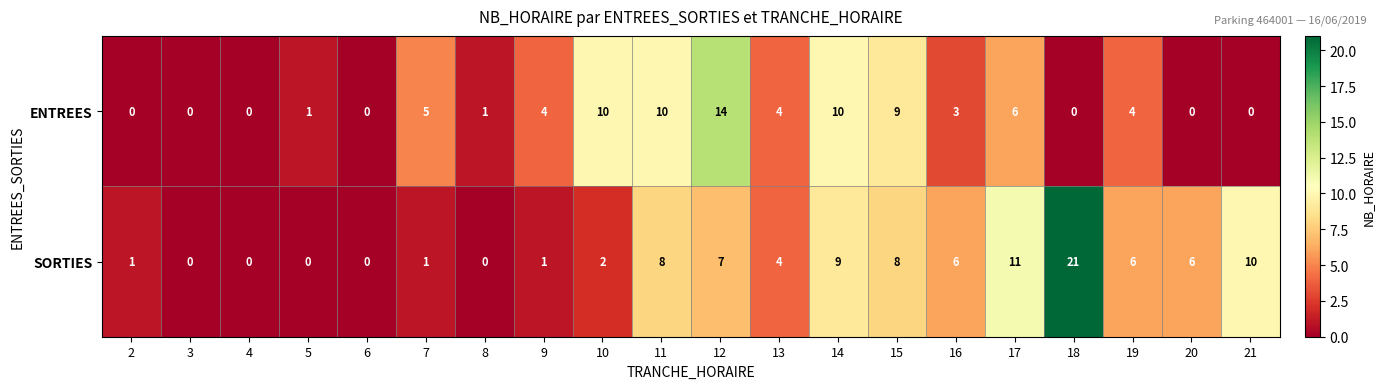

Is it true that SORTIES equals 4 at 16?

False